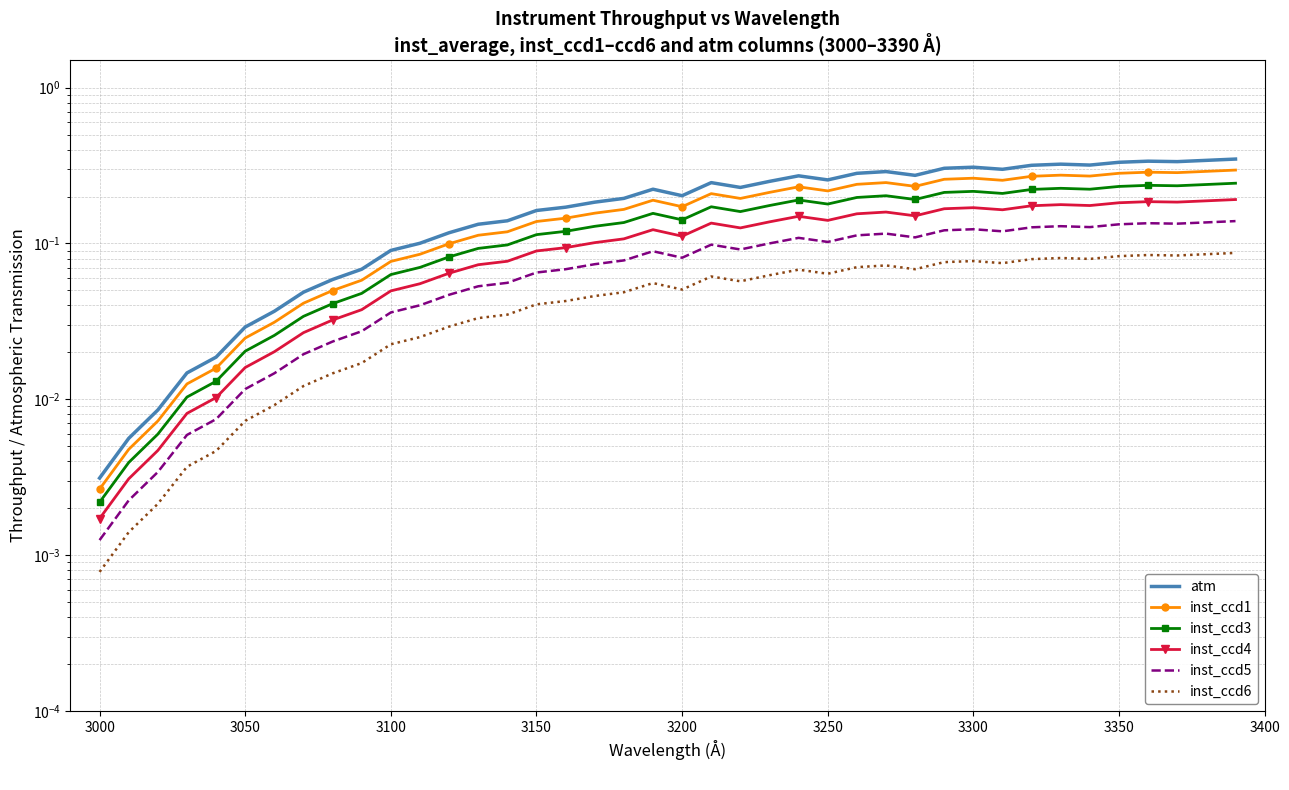

True or false: inst_ccd4 and inst_ccd1 intersect in this chart.

False